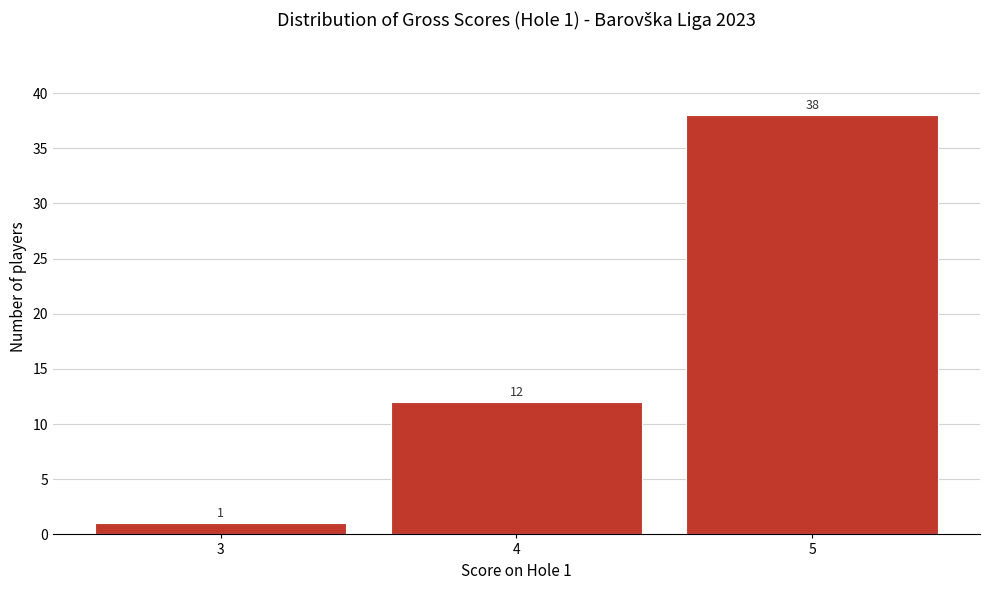

Reading left to right, what are all the values shown in this chart?

1	12	38